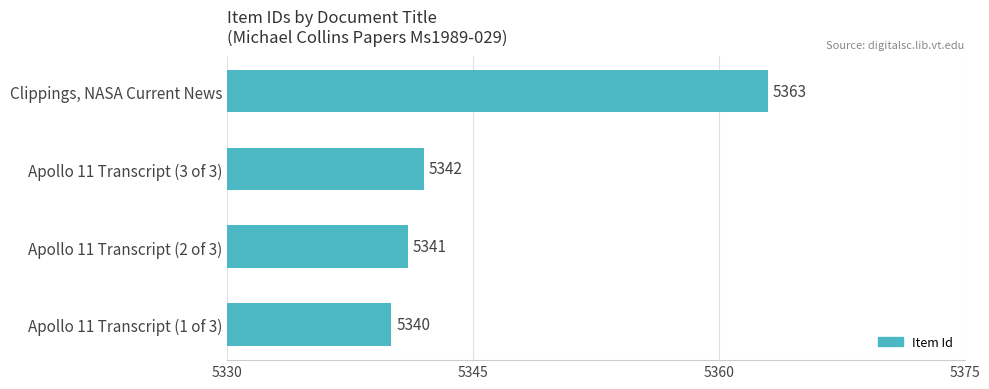

What is the difference between the second highest and second lowest values?

1